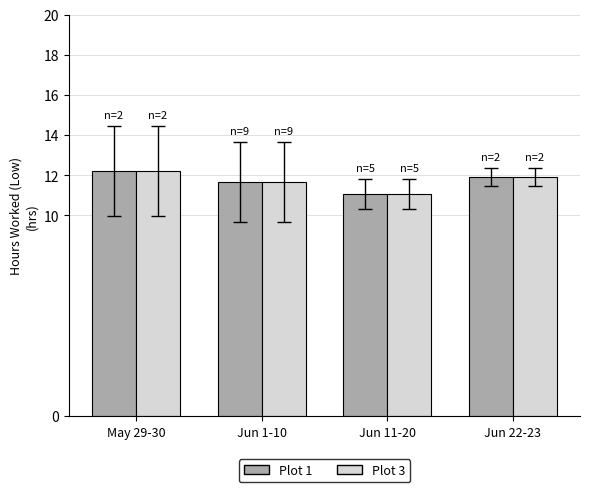

What is the label of the 1st bar from the right?

Jun 22-23